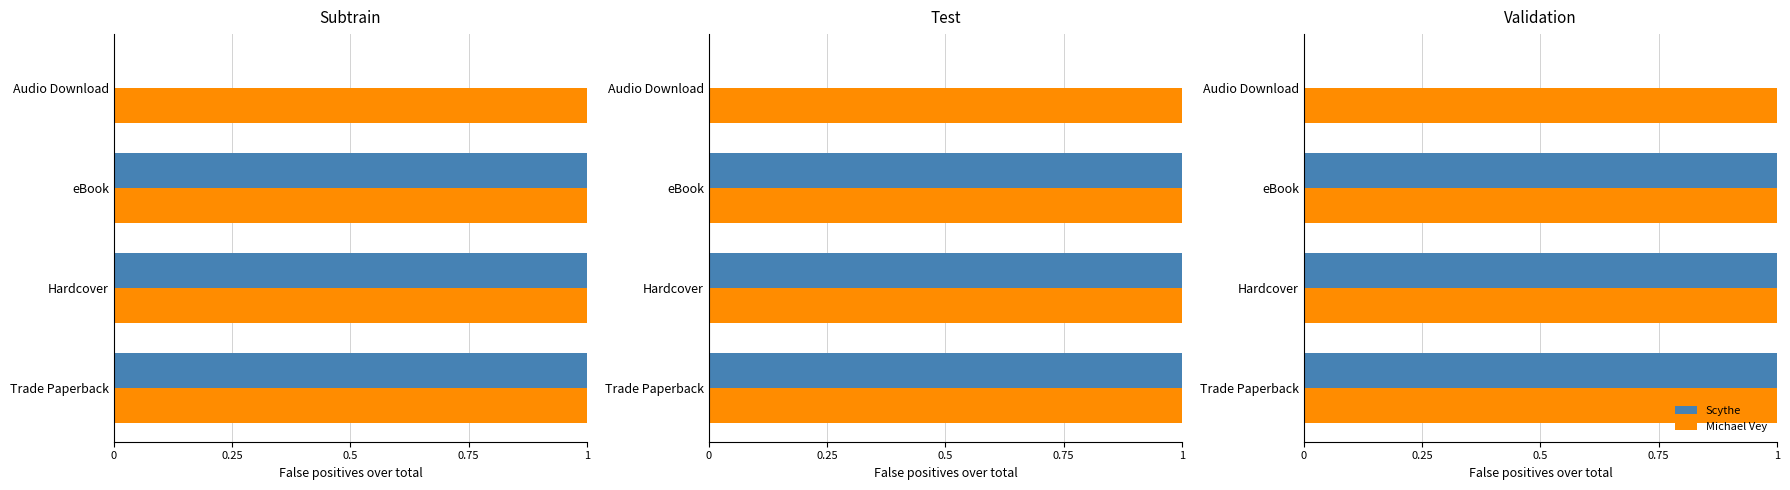

Does the chart contain any negative values?

No